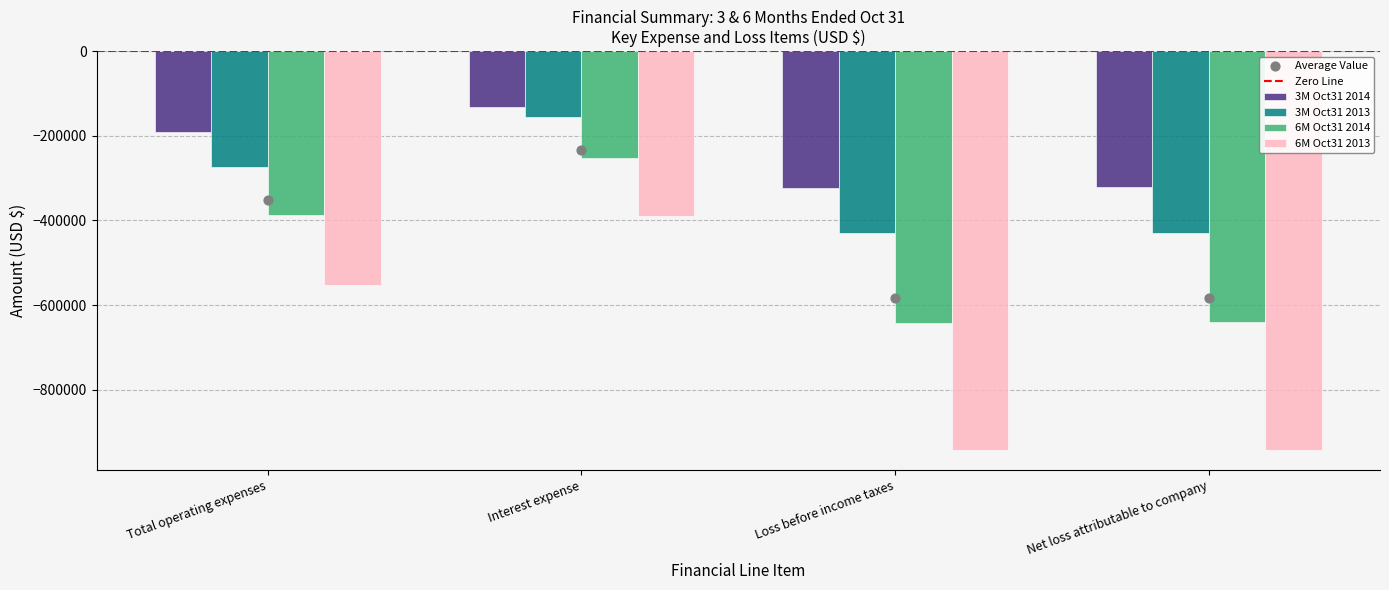

Which series has the largest total across all categories?

3M Oct31 2014